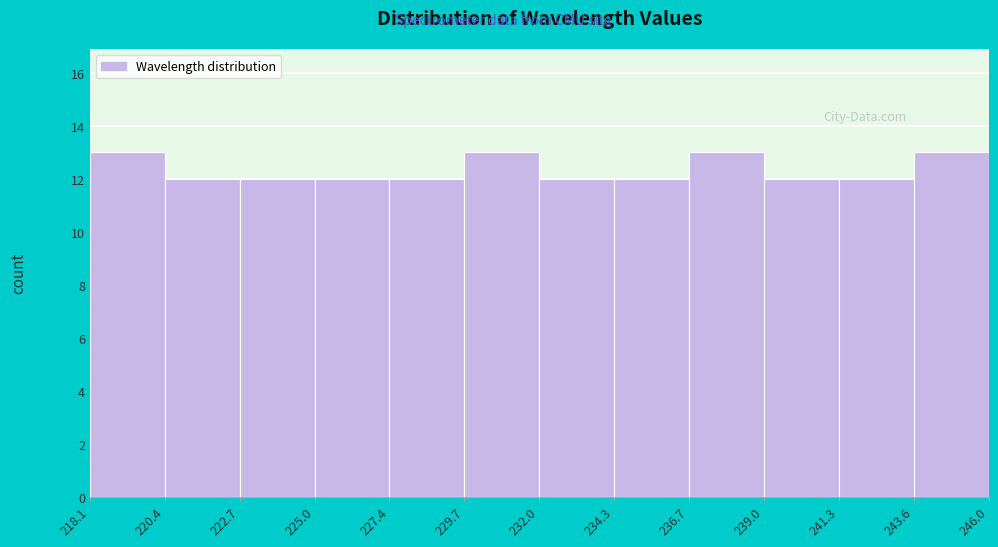

Reading left to right, transcribe this chart: for each bar, give the range it covers on the x-axis and its height. The values are not printed on the chart, so give them approximately, as read against the axis.

218.1 to 220.4: 13
220.4 to 222.7: 12
222.7 to 225.0: 12
225.0 to 227.4: 12
227.4 to 229.7: 12
229.7 to 232.0: 13
232.0 to 234.3: 12
234.3 to 236.7: 12
236.7 to 239.0: 13
239.0 to 241.3: 12
241.3 to 243.6: 12
243.6 to 246.0: 13